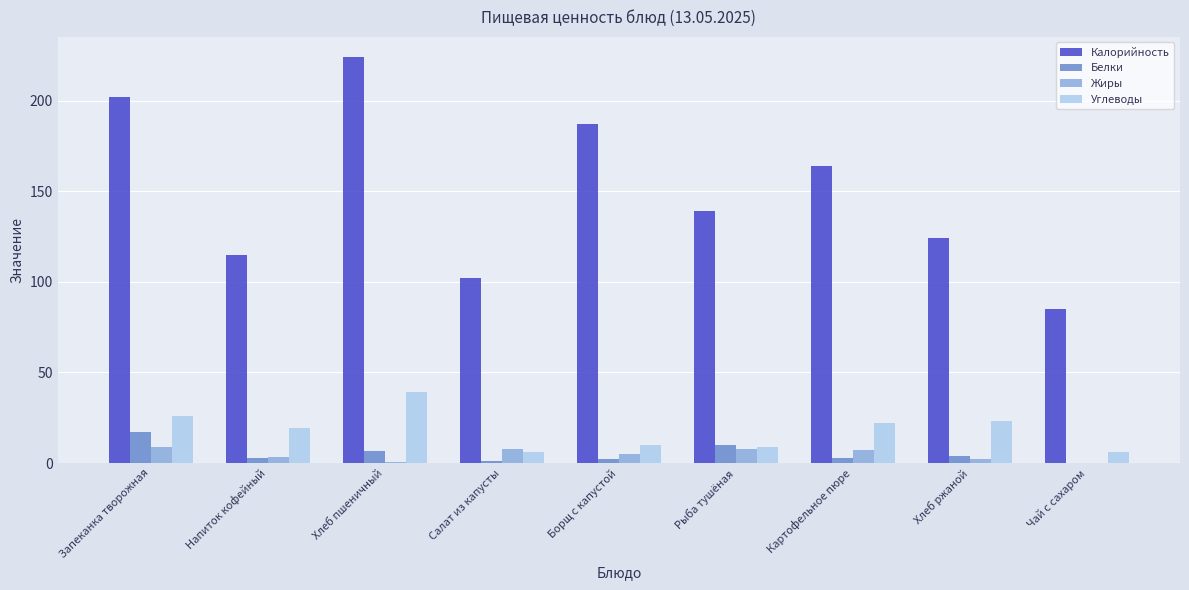

Which series has the largest total across all categories?

Калорийность